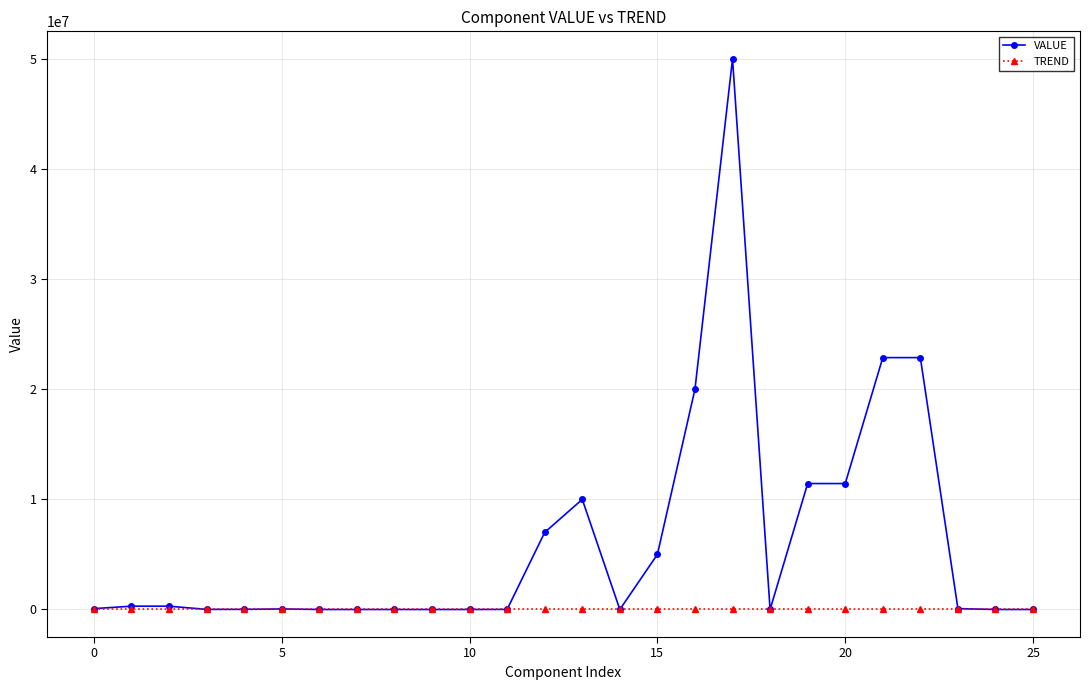

List the series in order of their overall mean, lowest first.

TREND, VALUE